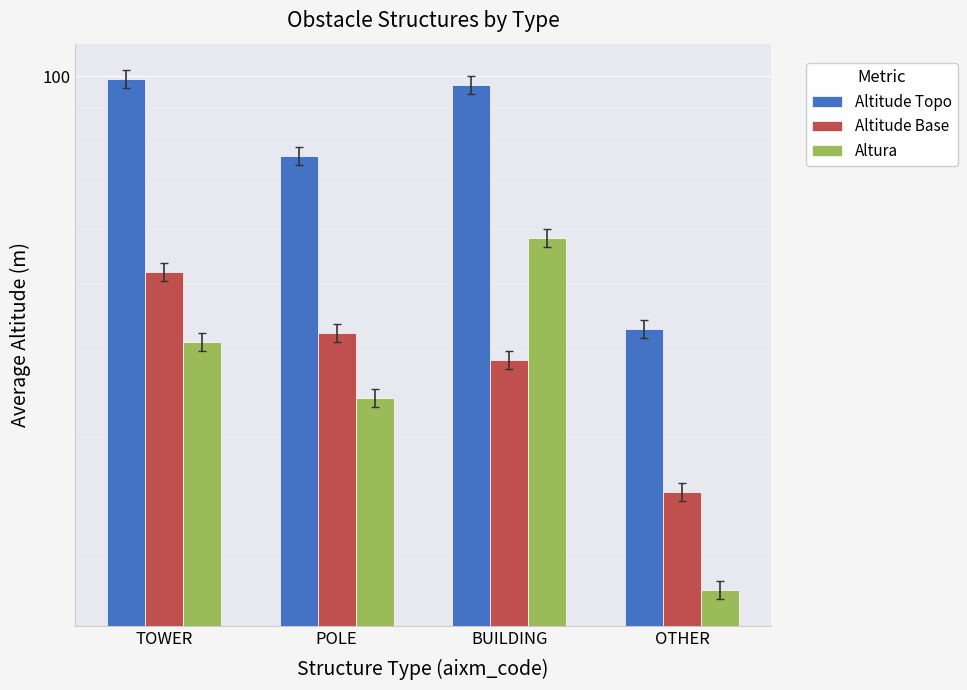

Which category has the lowest value in the Altitude Base series?

OTHER